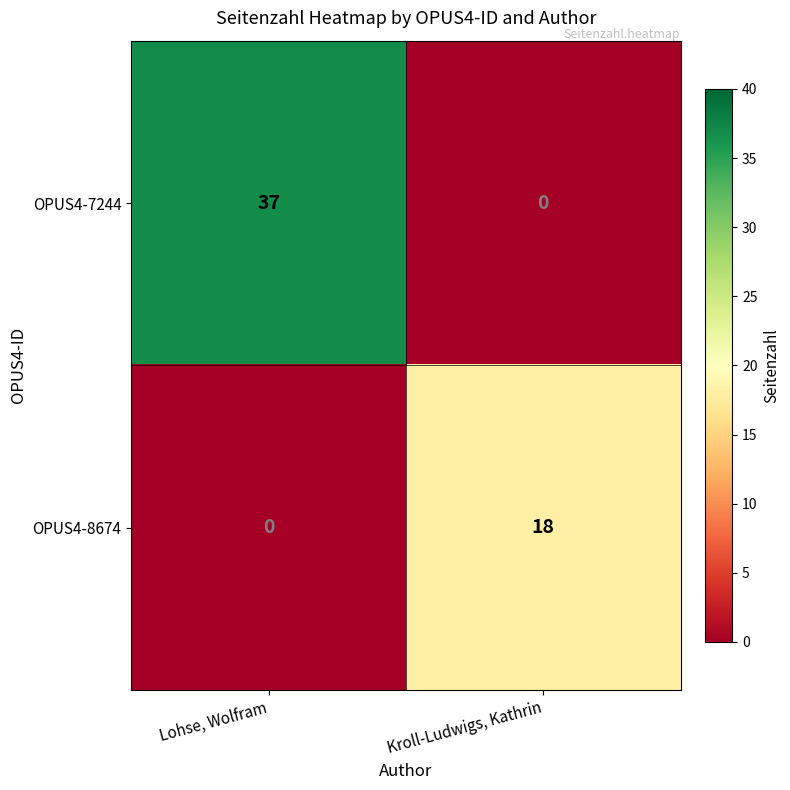

What is the difference between the OPUS4-8674 values at Lohse, Wolfram and Kroll-Ludwigs, Kathrin?

18